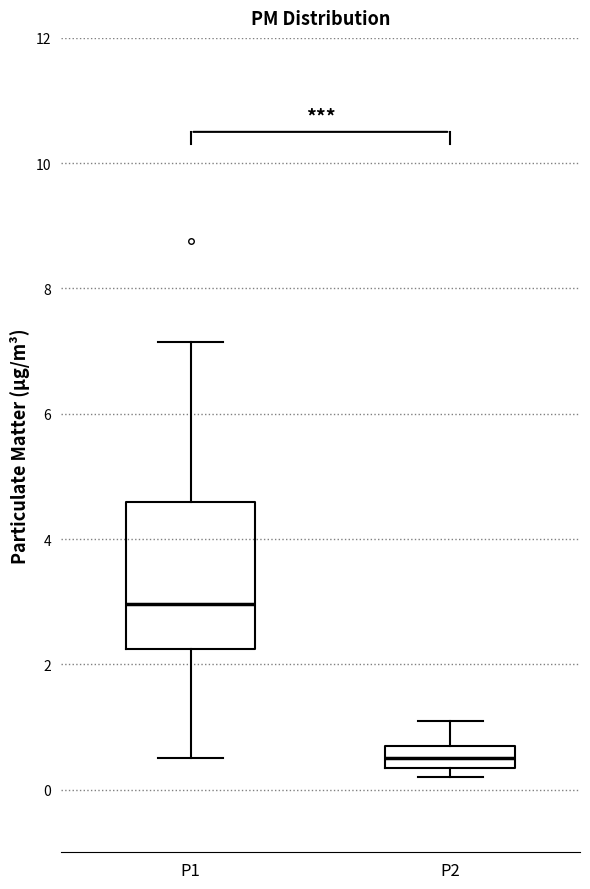

Where is the upper edge of the box for P2 on the y-axis? The values are not printed on the chart, so give them approximately, as read against the axis.

0.8